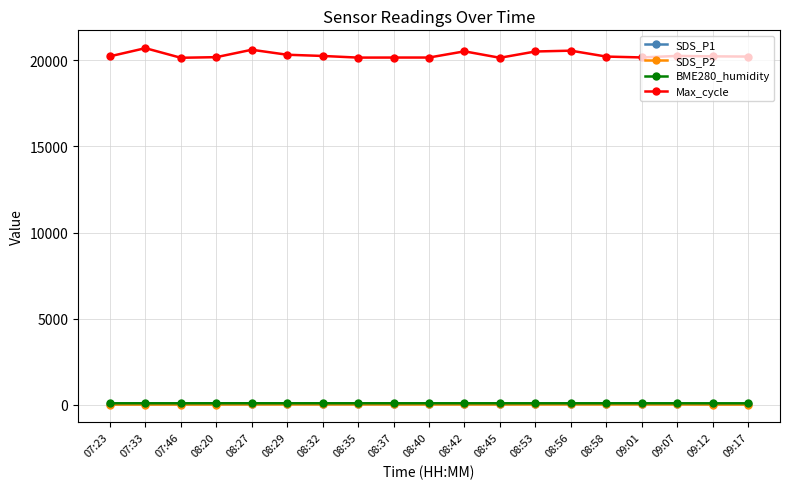

True or false: BME280_humidity has more than 0 interior local peaks.

True